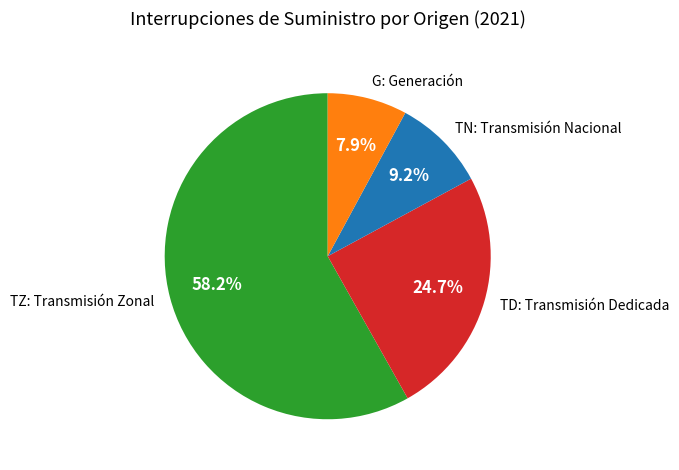

Which category has the smallest portion of the pie?

G